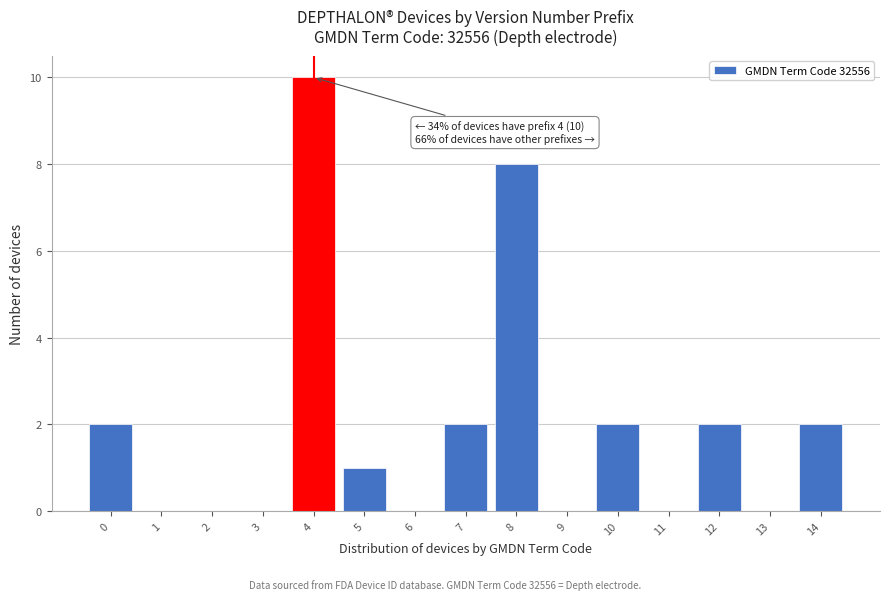

Reading right to left, extract all data points from this chart.

14=2	13=0	12=2	11=0	10=2	9=0	8=8	7=2	6=0	5=1	4=10	3=0	2=0	1=0	0=2